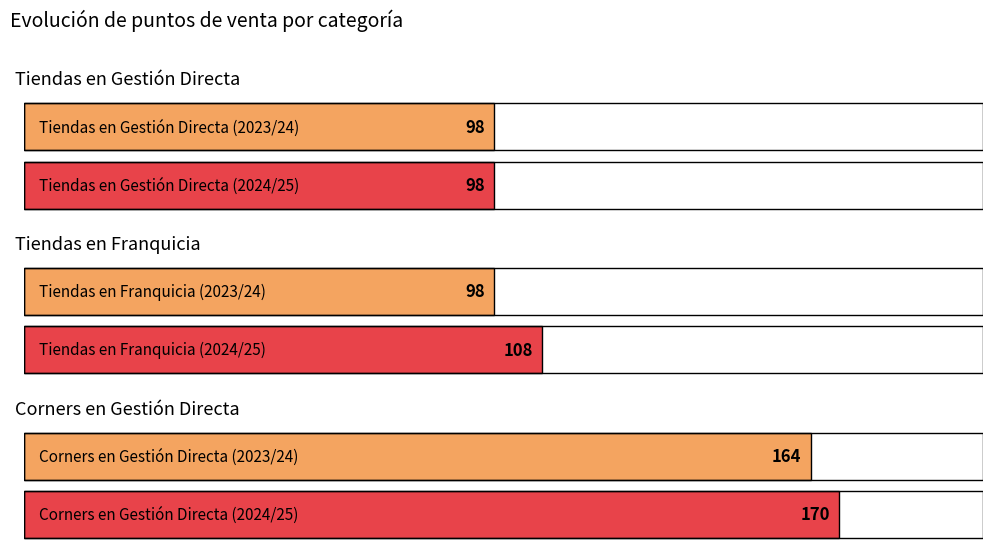

Does the chart contain stacked bars?

No